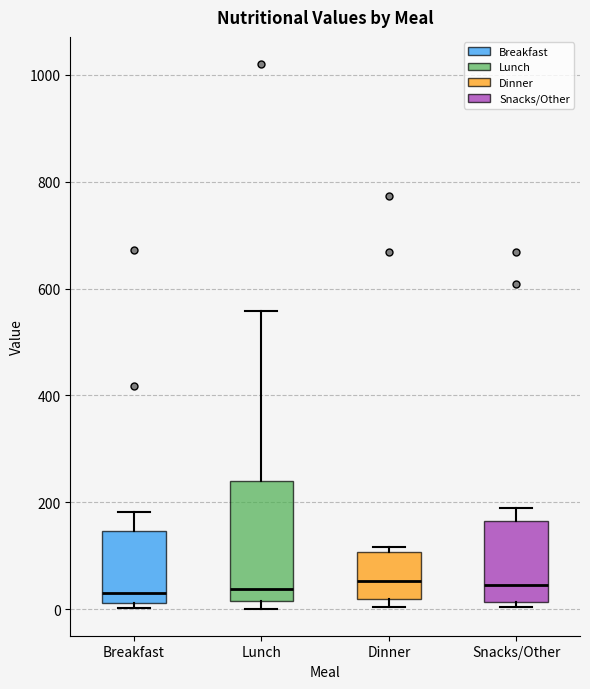

Reading left to right, transcribe this box plot: for each box, give where its median line is, the range the box spans, and where its two whiskers end, as read against the y-axis. The values are not printed on the chart, so give them approximately, as read against the axis.

Breakfast: median 40, box 20 to 140, whiskers 0 to 180
Lunch: median 40, box 20 to 240, whiskers 0 to 560
Dinner: median 60, box 20 to 100, whiskers 0 to 120
Snacks/Other: median 40, box 20 to 160, whiskers 0 to 180